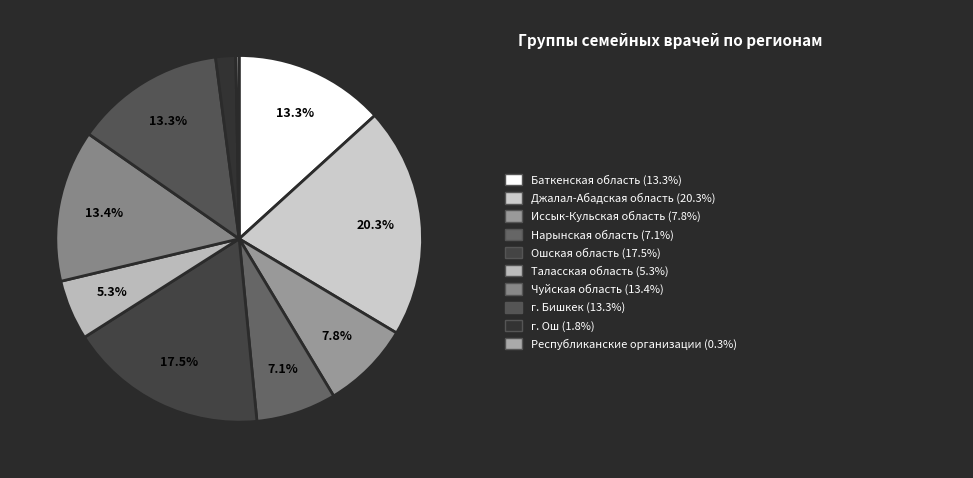

How many slices are in this pie chart?

10